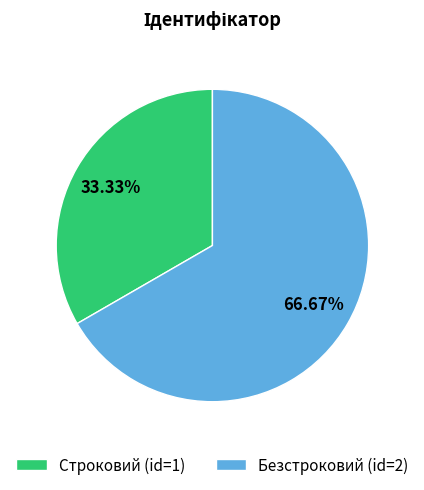

True or false: Безстроковий accounts for 67% of the total.

True